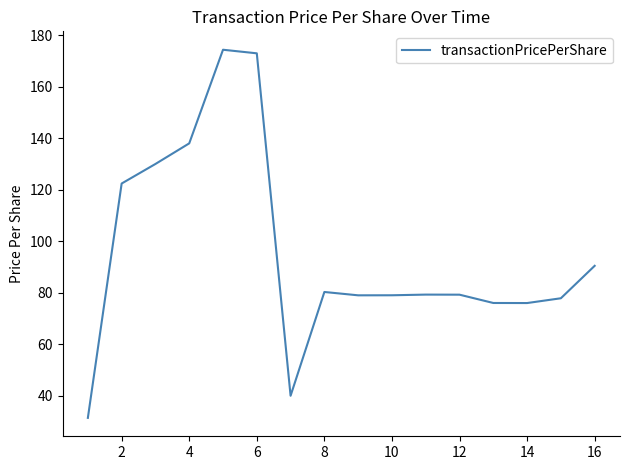

What is the difference between the maximum and minimum values?

142.9